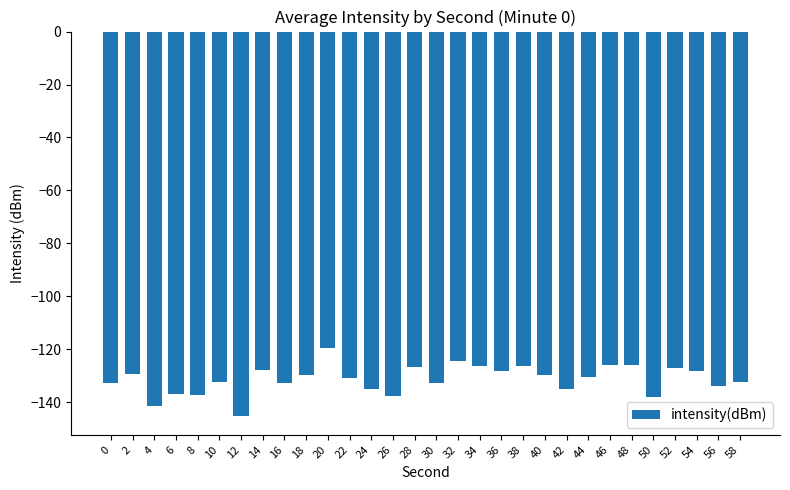

What is the greatest value displayed?

-119.5